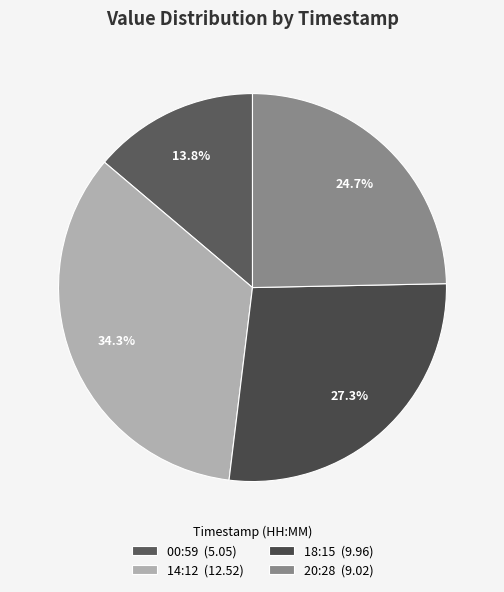

How many segments does this pie chart have?

4